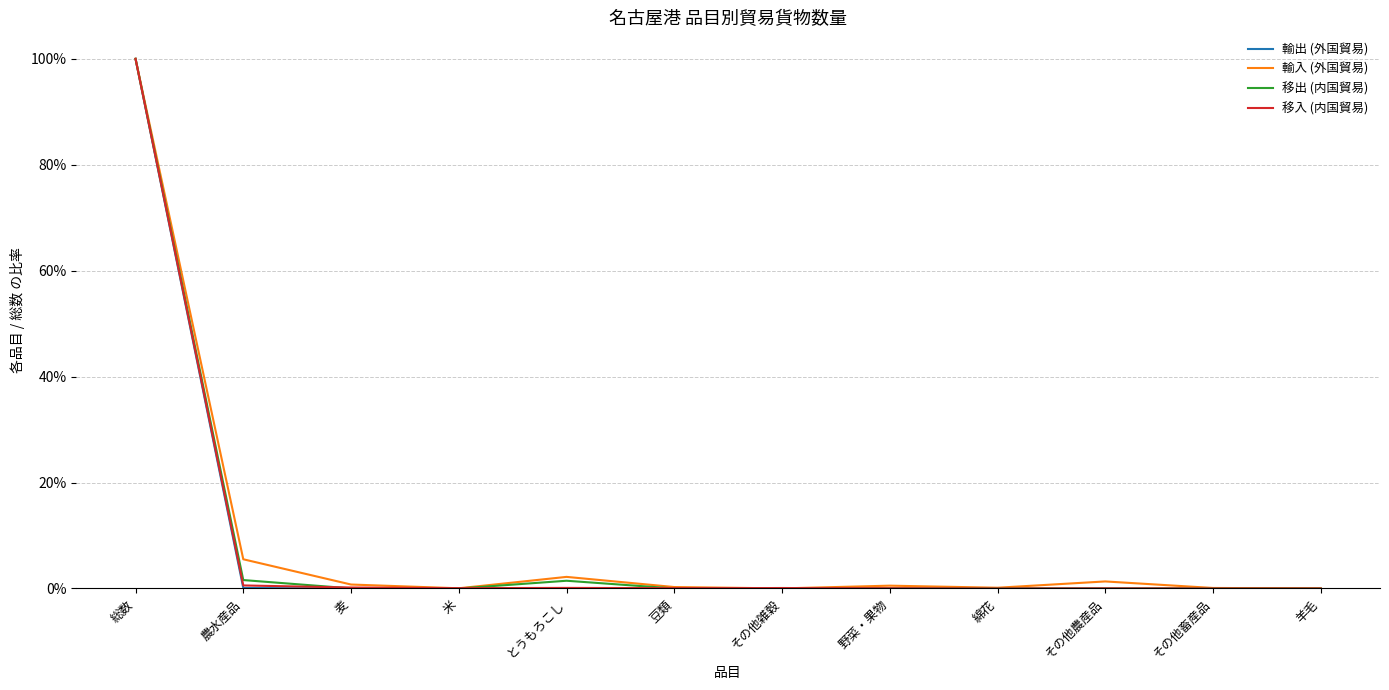

Is this an area chart (filled region under the line)?

No